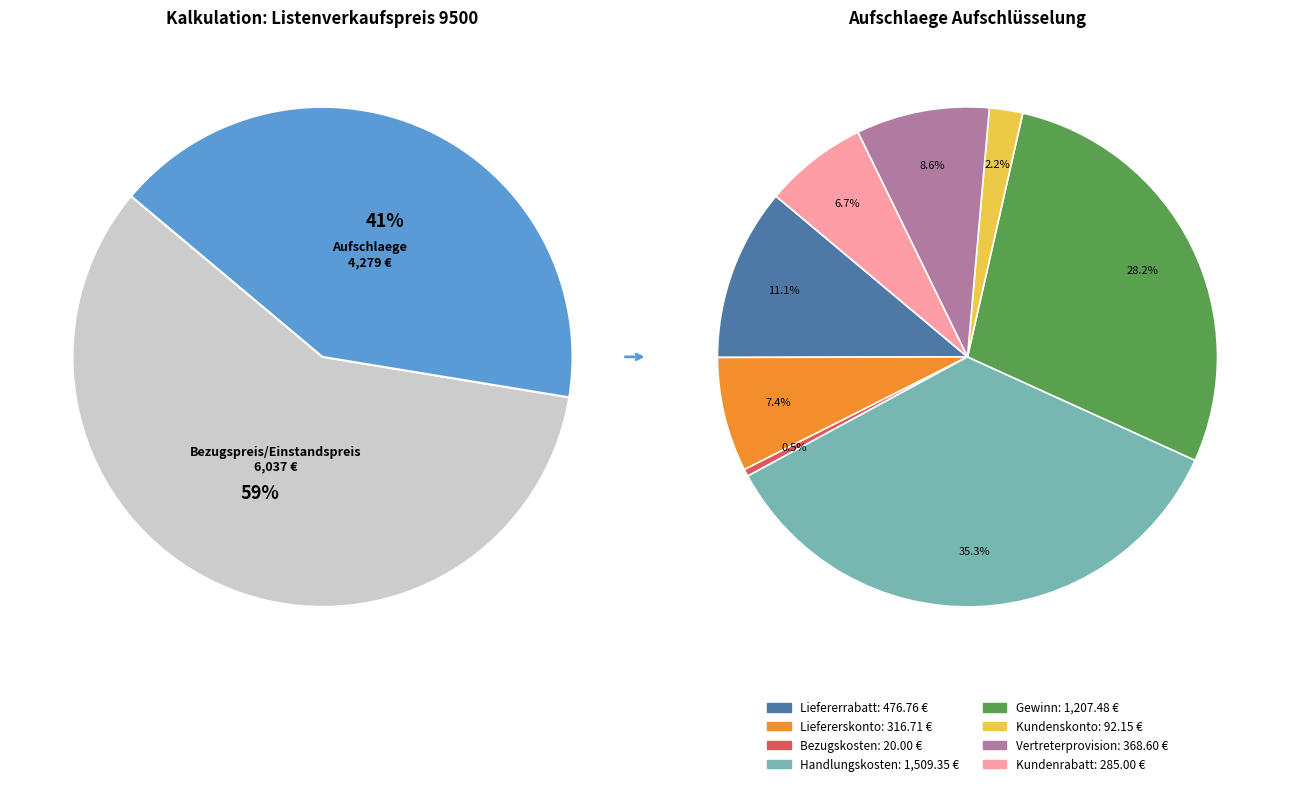

How much of the chart is everything except Liefererrabatt?

88.9%